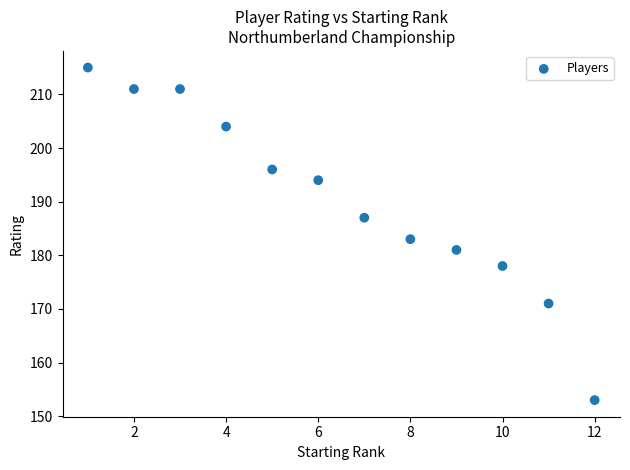

What is the range of Y values (max minus min)?

62